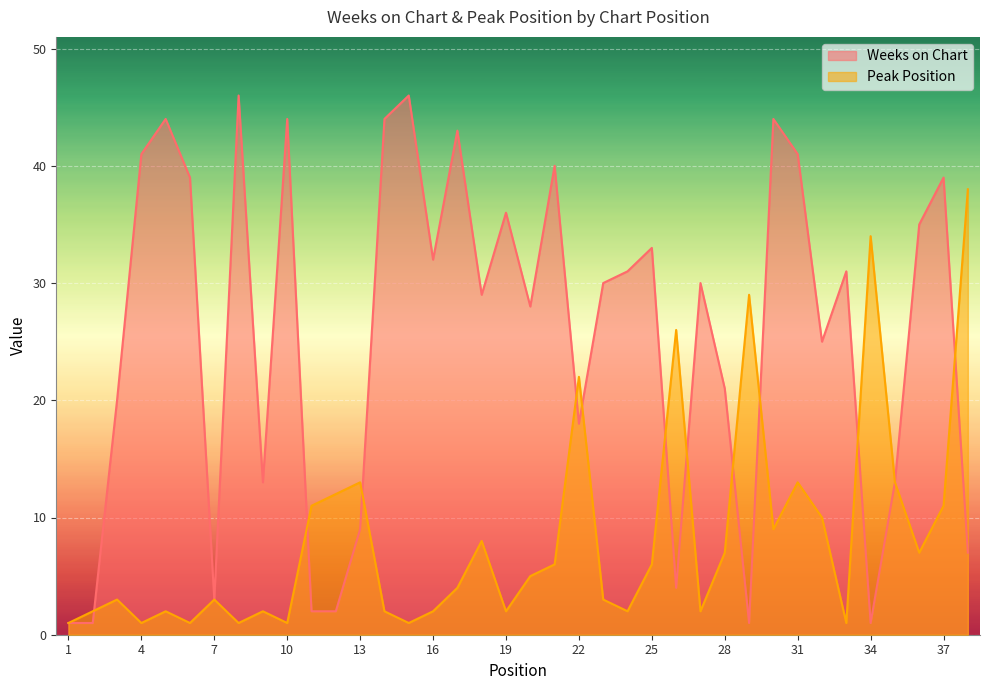

Which series has the largest range (max minus min)?

Weeks on Chart